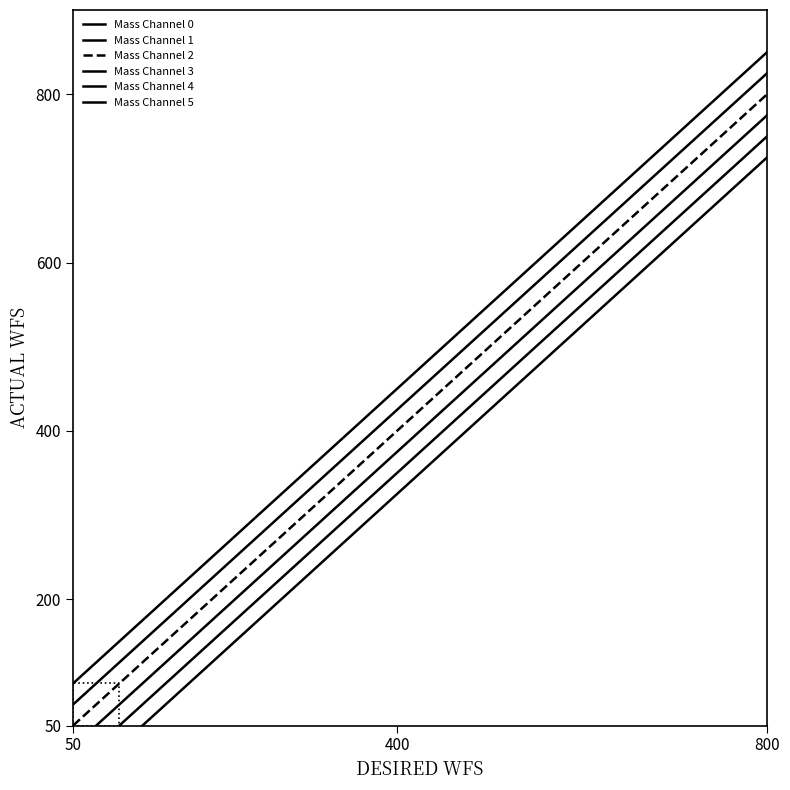

At how many categories does at least one series exceed 836?

1